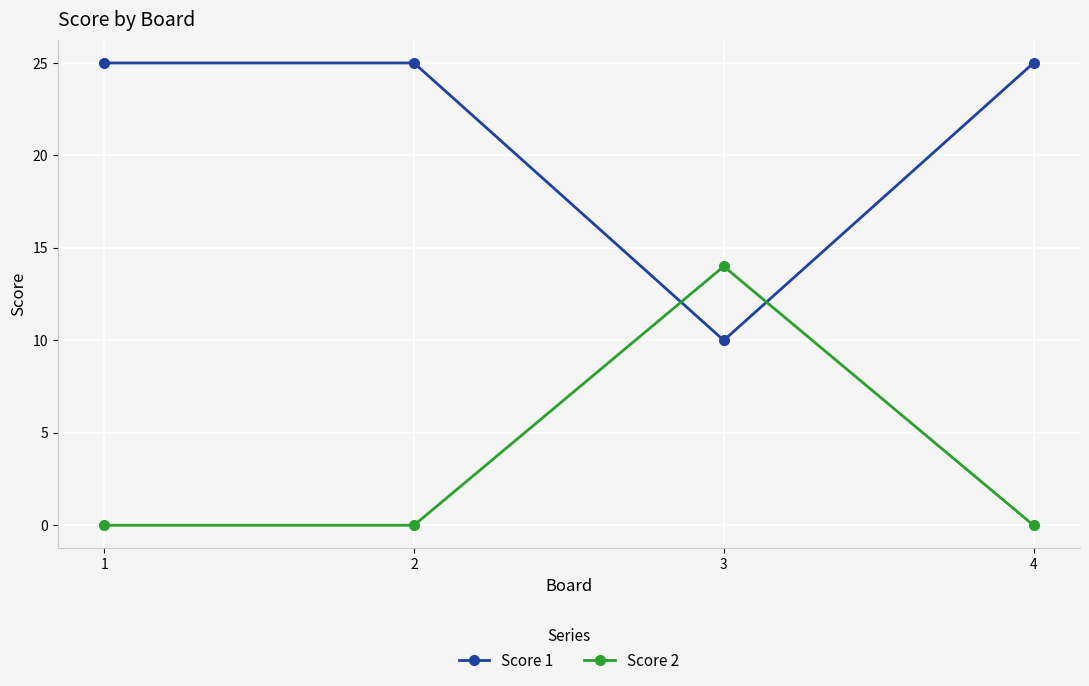

Reading left to right, what are all the values shown in this chart?

Score 1: 25	25	10	25
Score 2: 0	0	14	0